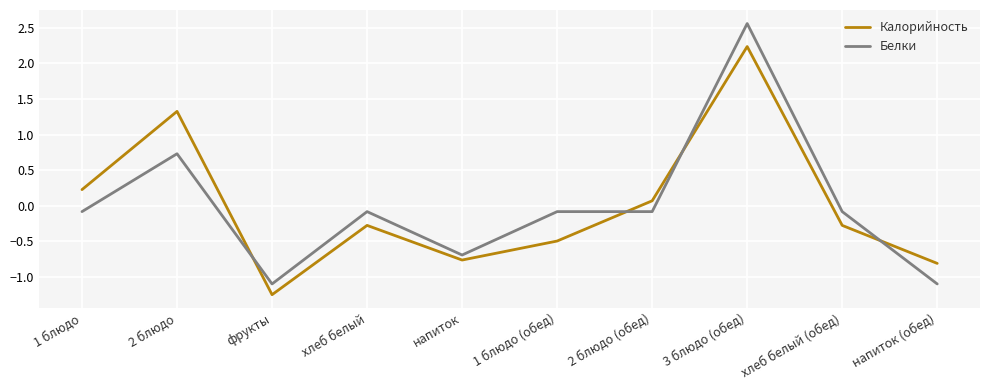

Which label corresponds to the smallest value in the chart?

фрукты